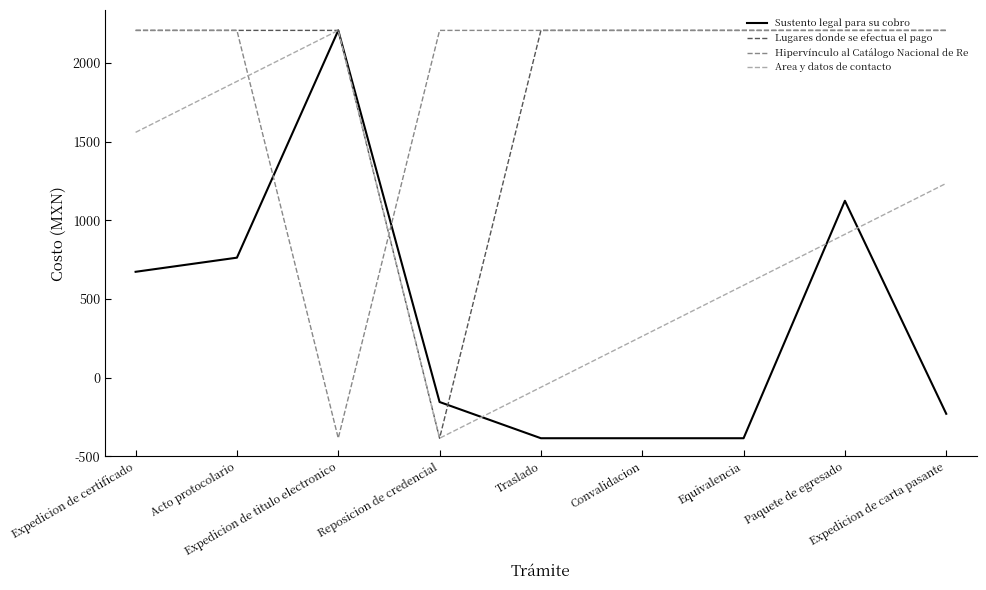

What are all the series names shown in the legend?

Sustento legal para su cobro, Lugares donde se efectua el pago, Hipervínculo al Catálogo Nacional de Re, Area y datos de contacto